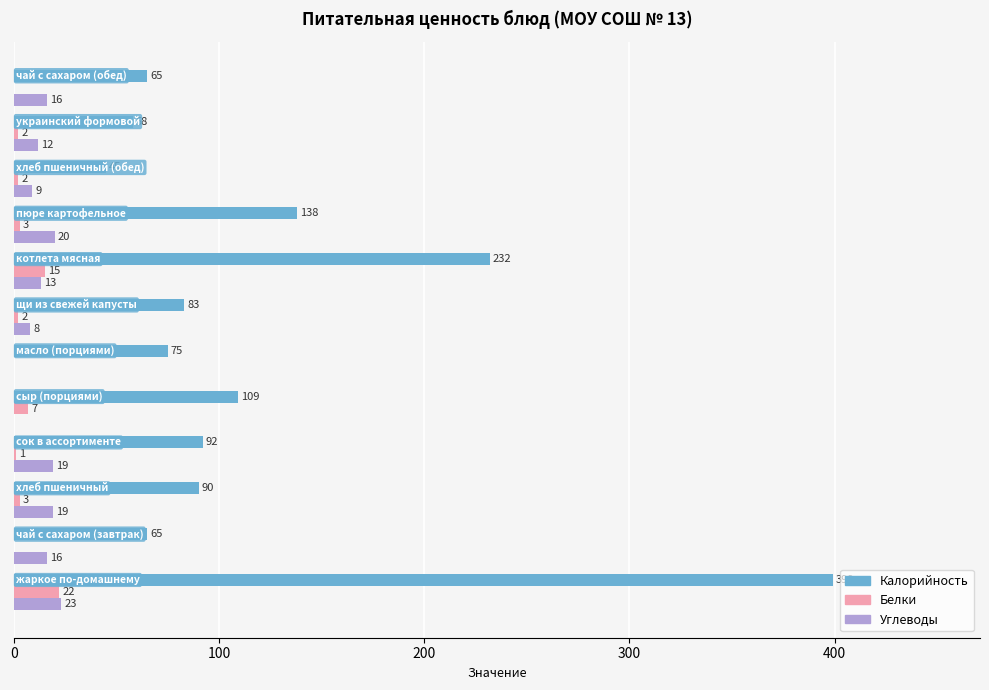

Which series has the largest total across all categories?

Калорийность